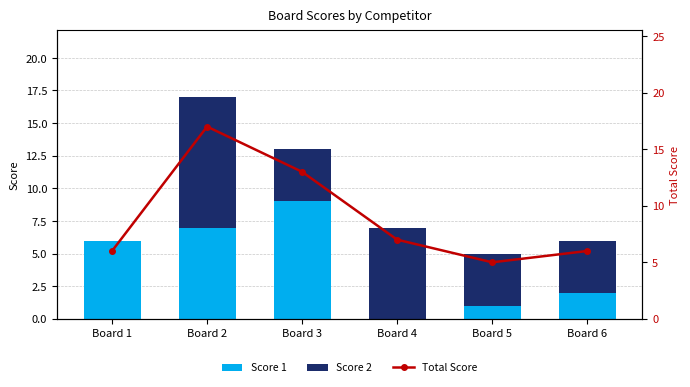

Which category has the highest value in the Score 1 series?

Board 3